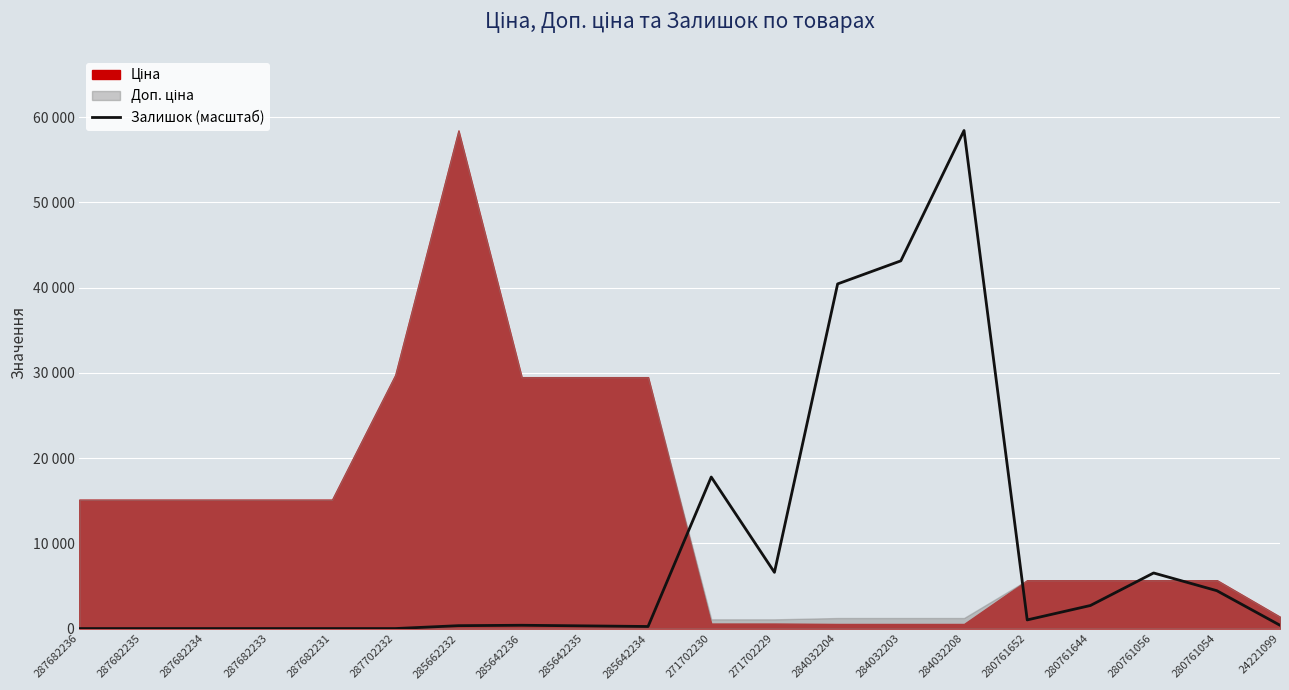

How many data points are less than 386?

9